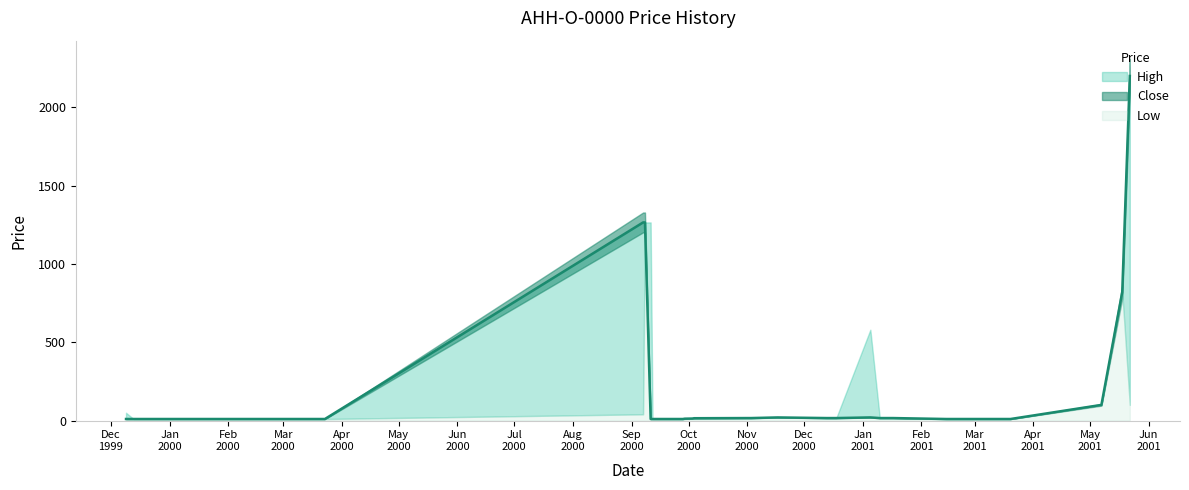

What are all the series names shown in the legend?

High, Close, Low